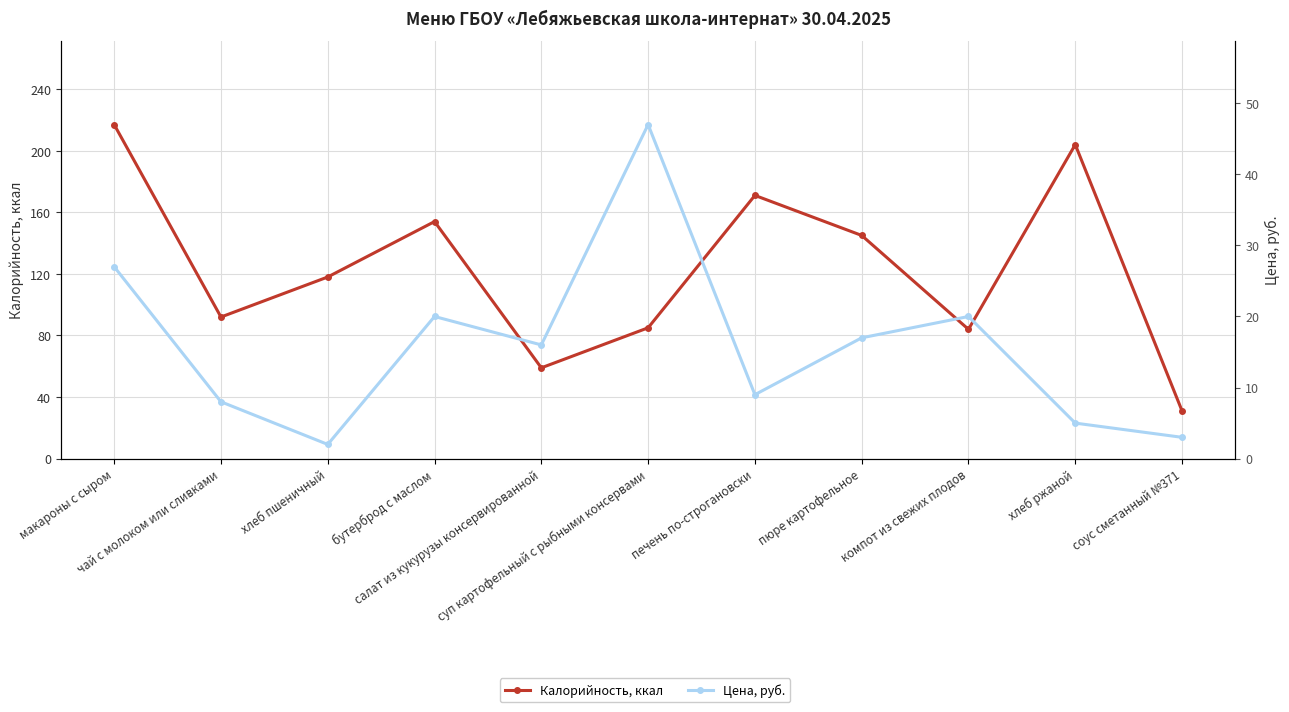

Between хлеб пшеничный and суп картофельный с рыбными консервами, which is larger?

хлеб пшеничный